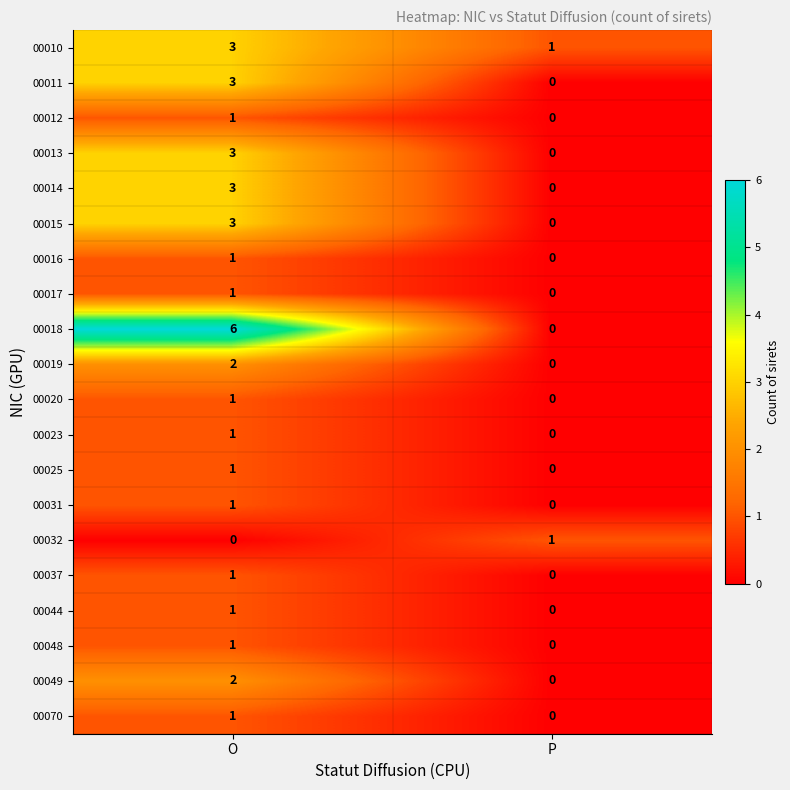

Read the 00018 value at O.

6